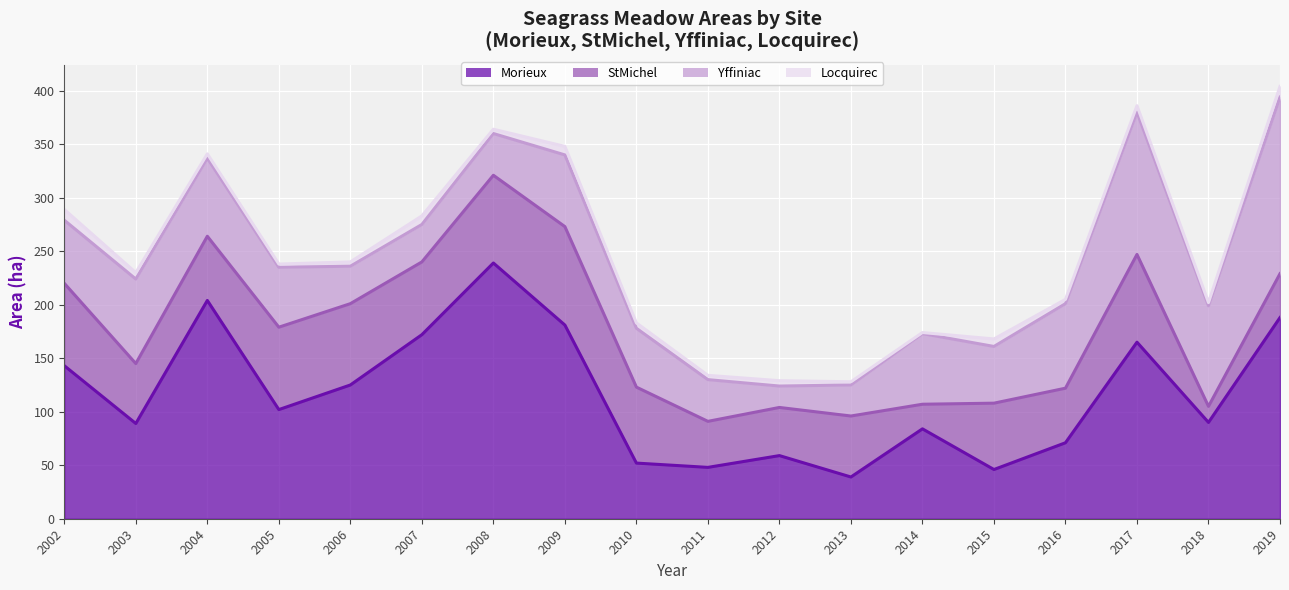

True or false: Yffiniac_ha and Locquirec_ha cross at least once.

False